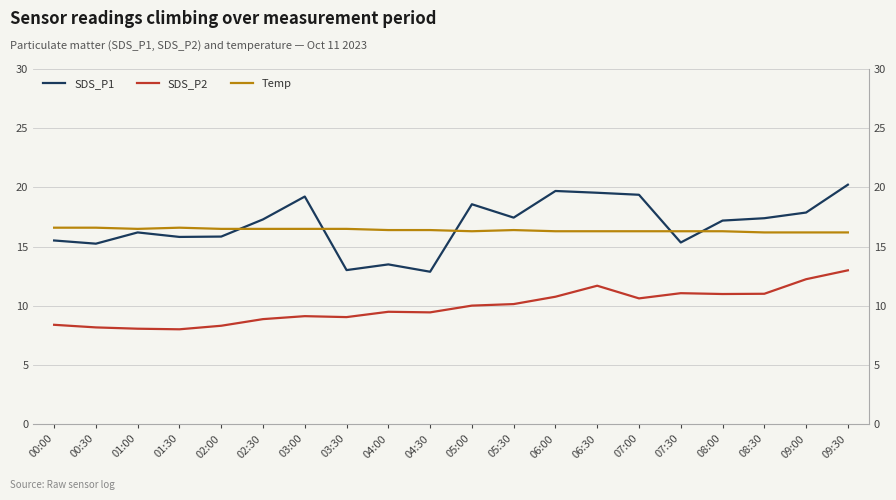

True or false: SDS_P2 and SDS_P1 cross at least once.

False